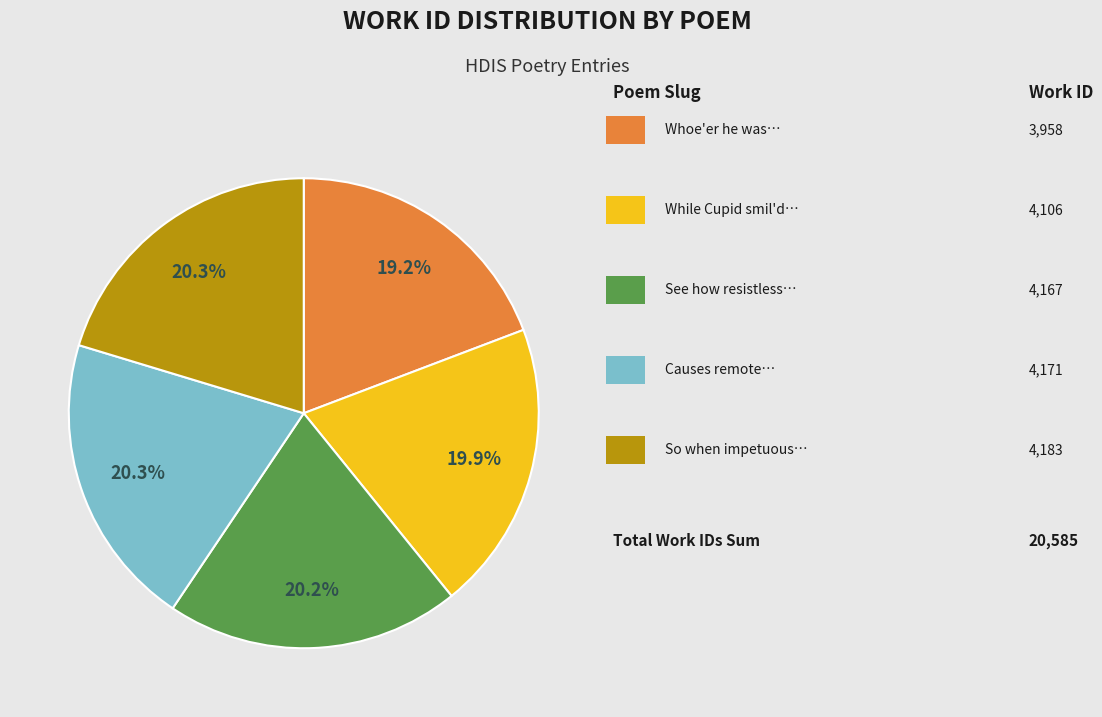

Is there any slice that represents more than half of the pie?

No